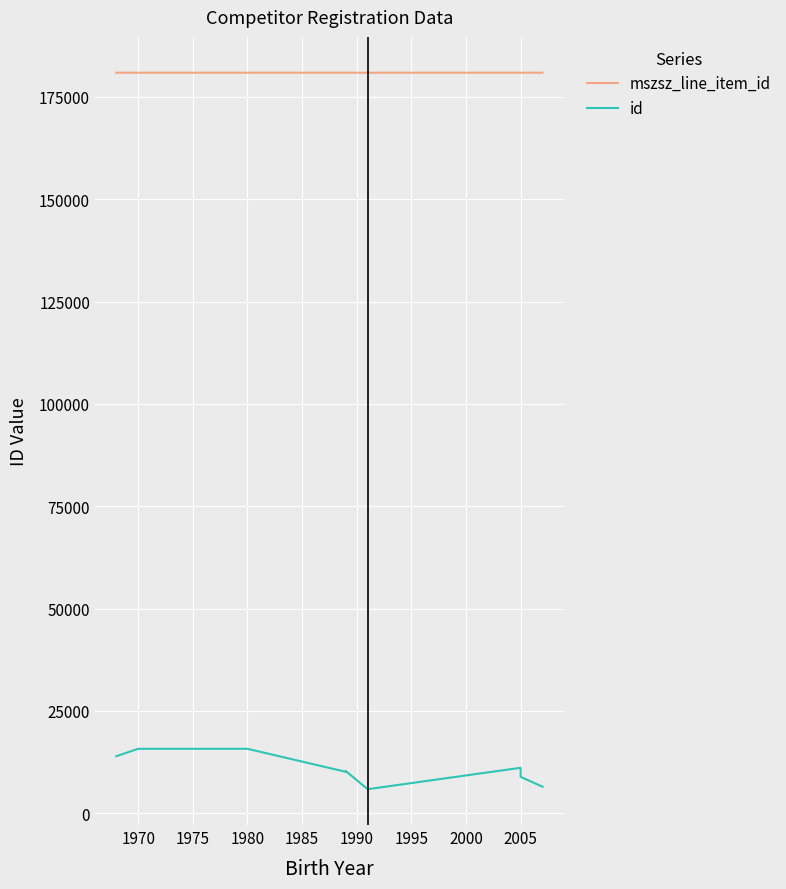

Which series has the largest range (max minus min)?

id